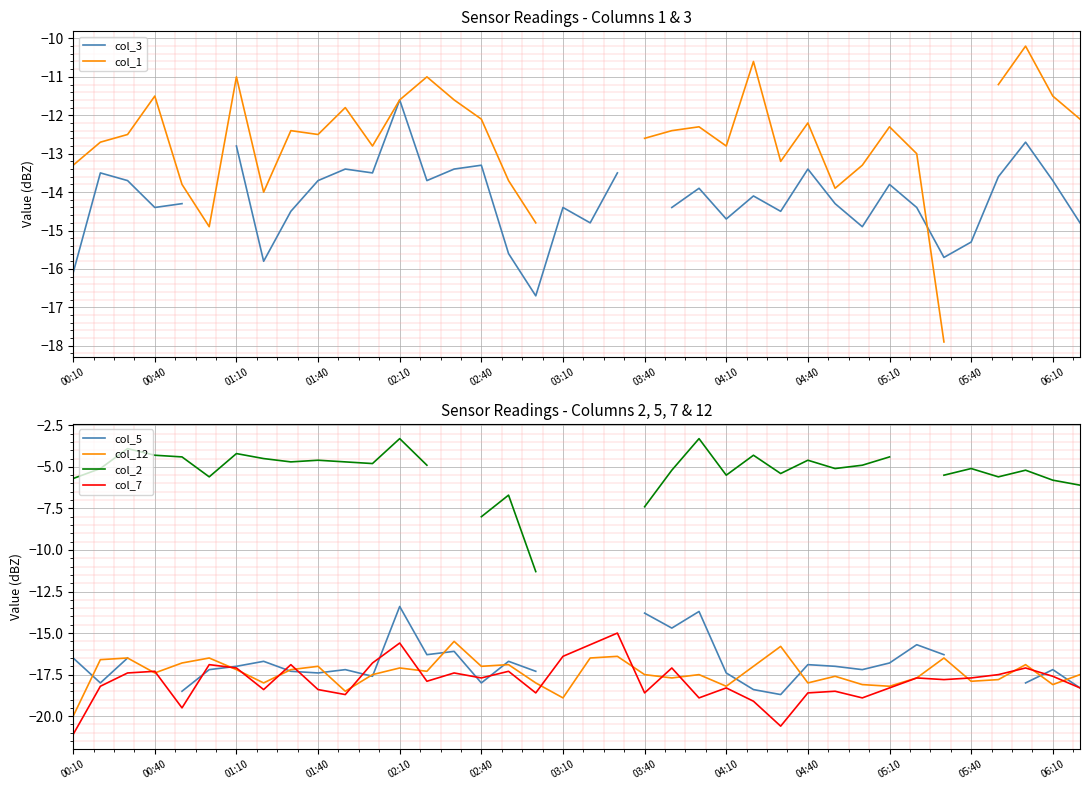

The value of col_7 at 02:40 is -17.7. True or false?

True